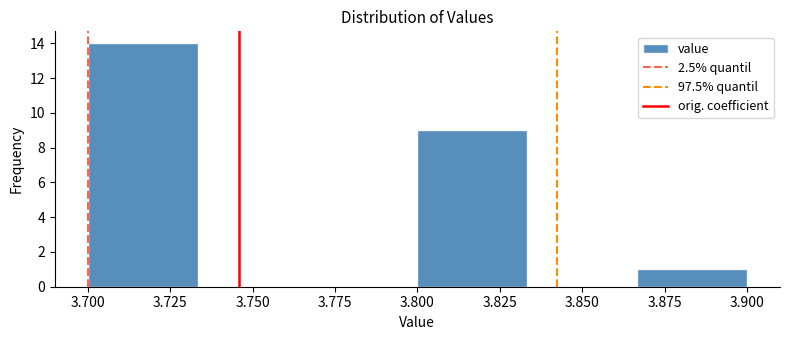

Reading left to right, list every bar in this chart as the range it spans on the x-axis followed by its height. Neither the bar edges nor the heights are printed on the chart, so give them approximately, as read against the axes.

3.700 to 3.735: 14
3.735 to 3.765: 0
3.765 to 3.800: 0
3.800 to 3.835: 9
3.835 to 3.865: 0
3.865 to 3.900: 1